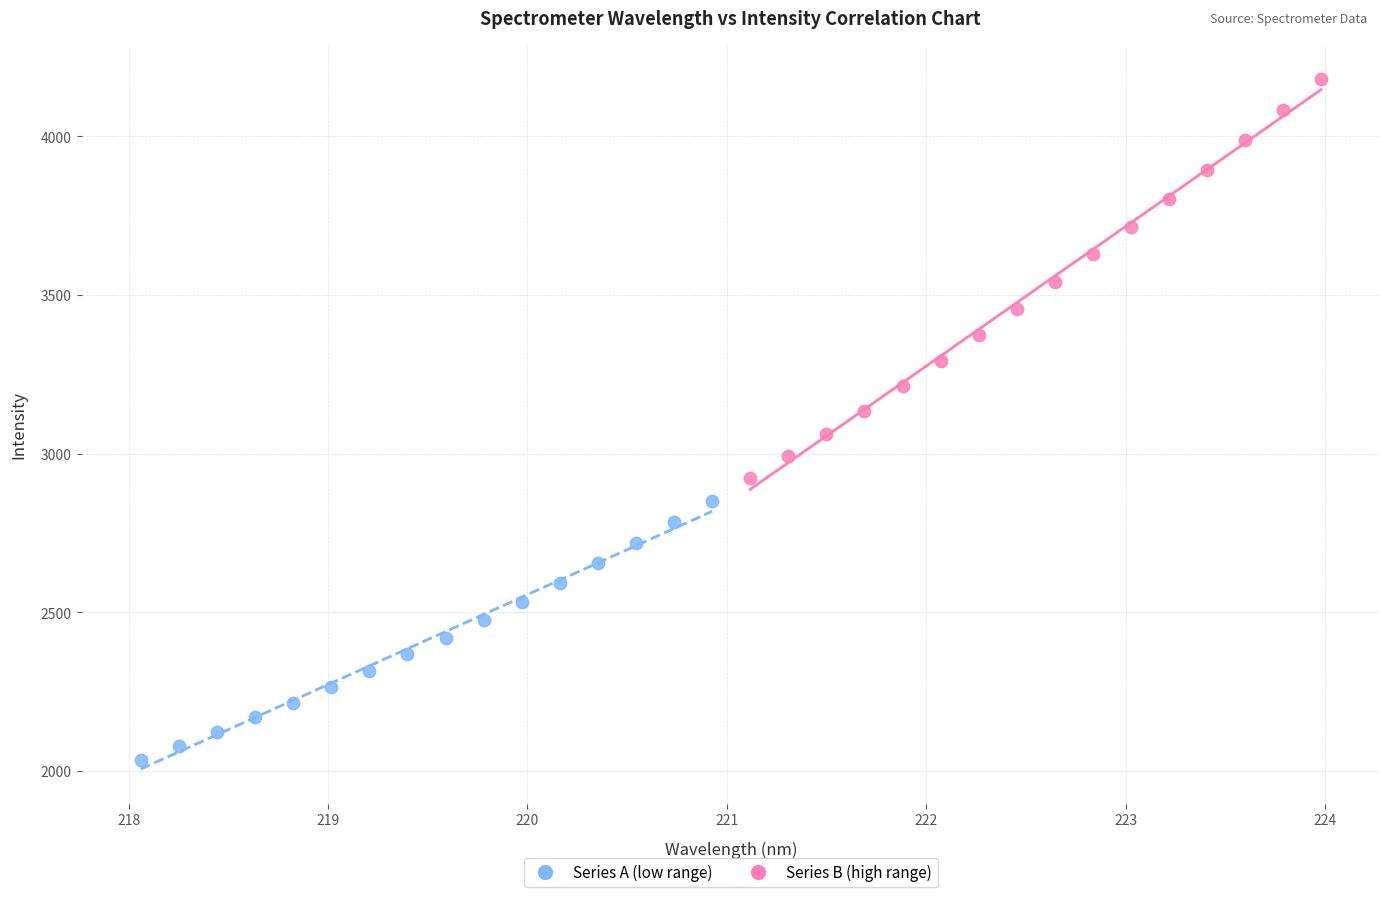

Which series has the largest Y range (max minus min)?

Series B (high range)